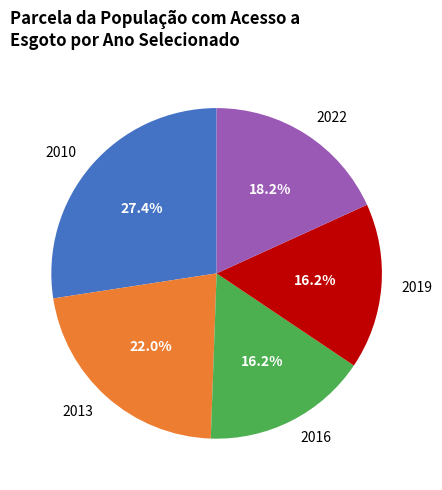

How many slices are in this pie chart?

5